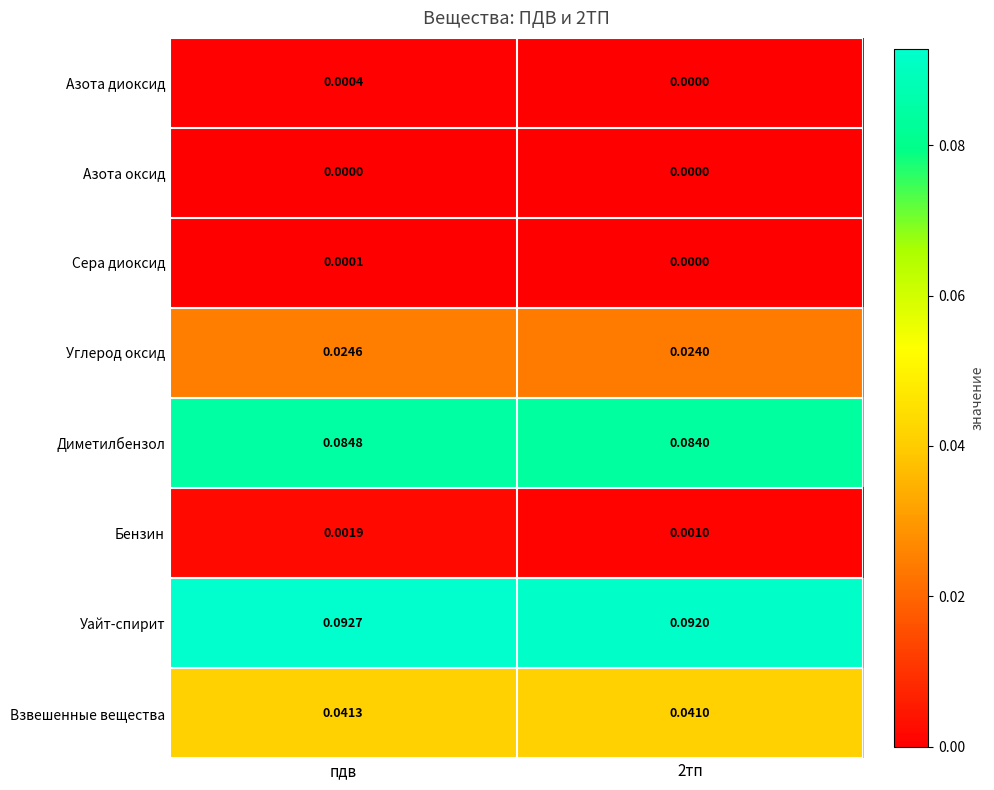

What is the total value across all series at пдв?

0.2